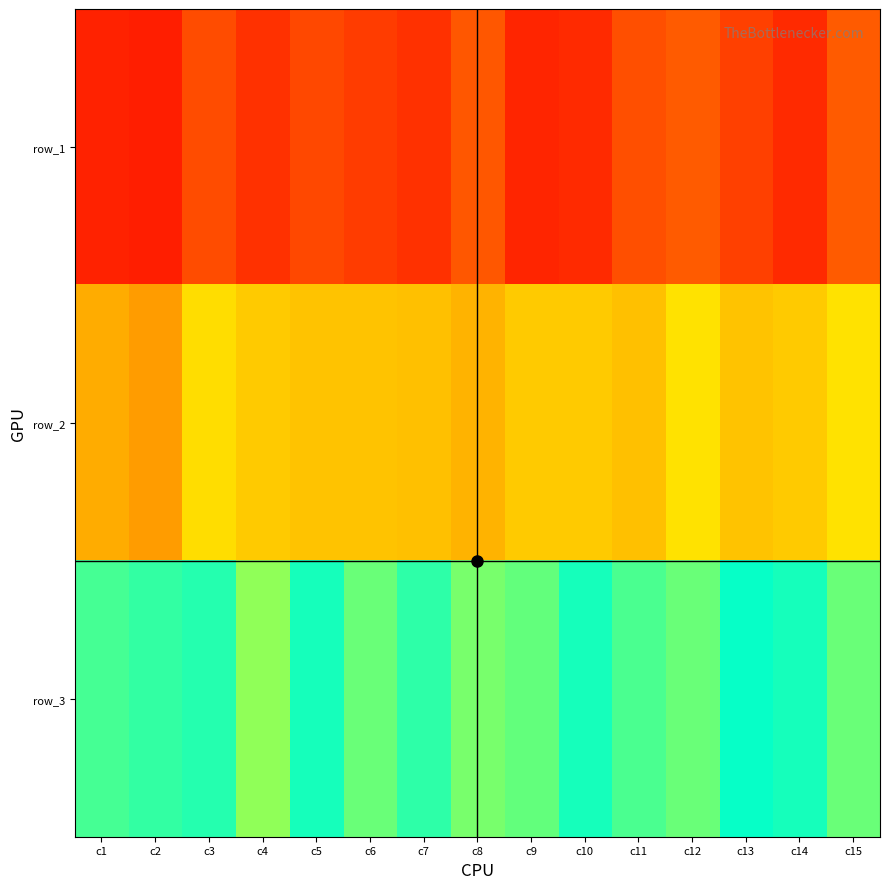

Which has a higher value, c10 or c4?

c4